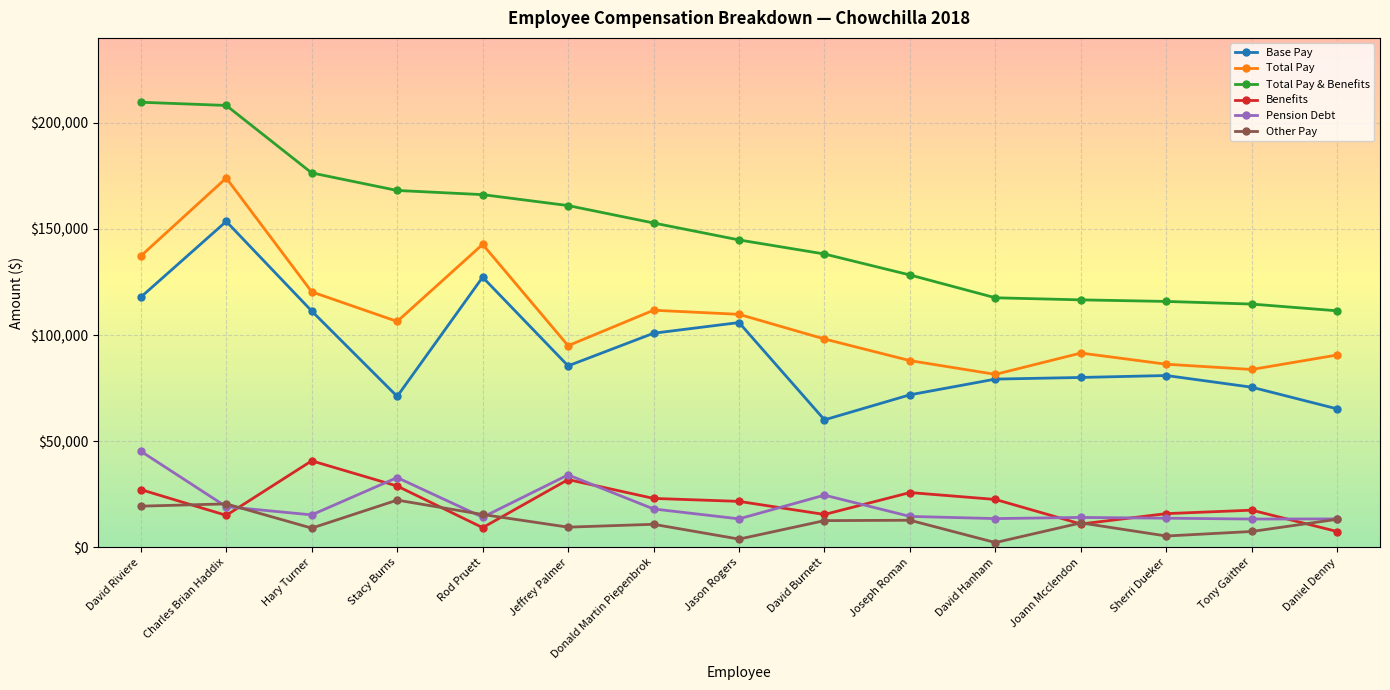

The value of Pension Debt at Rod Pruett is 14182. True or false?

True